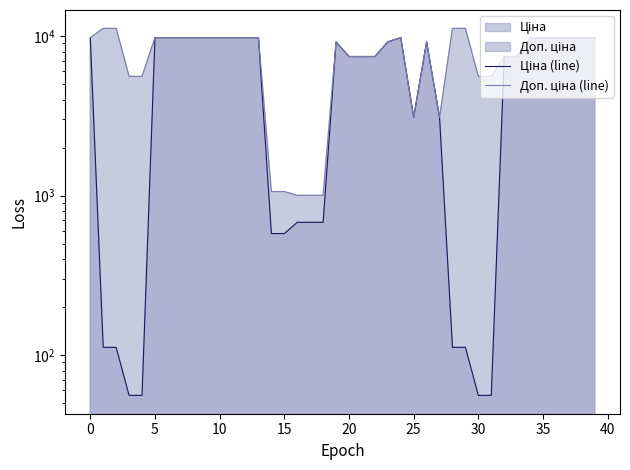

Where is Ціна (line) nearest to the value 4915?

25